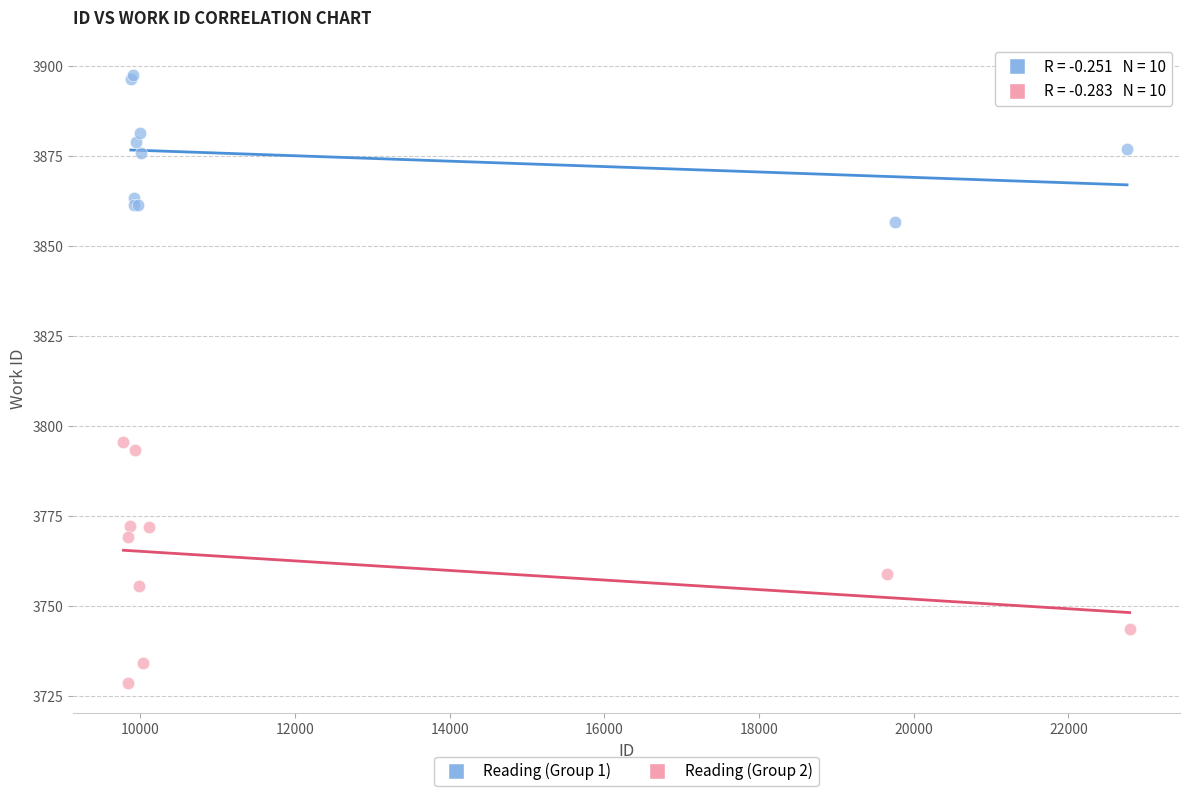

Which series contains the lowest Y value?

Reading (Group 2)